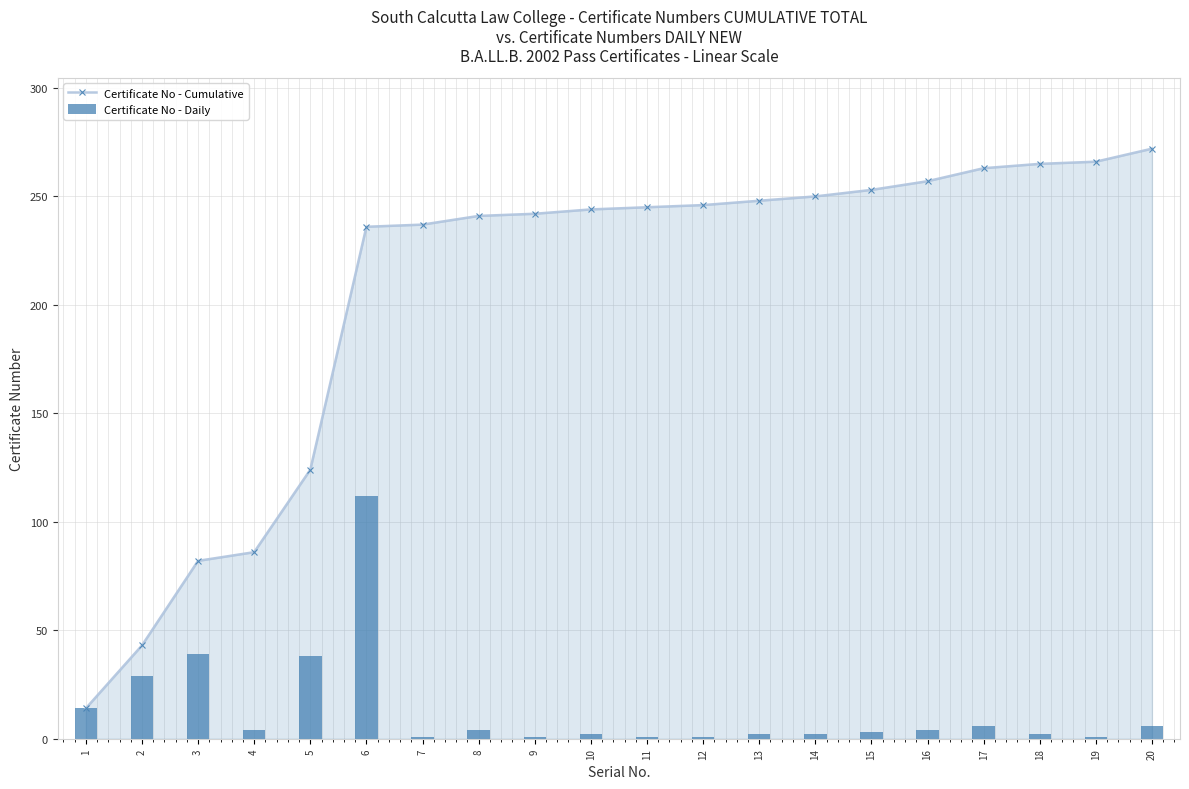

Does the chart contain stacked bars?

No